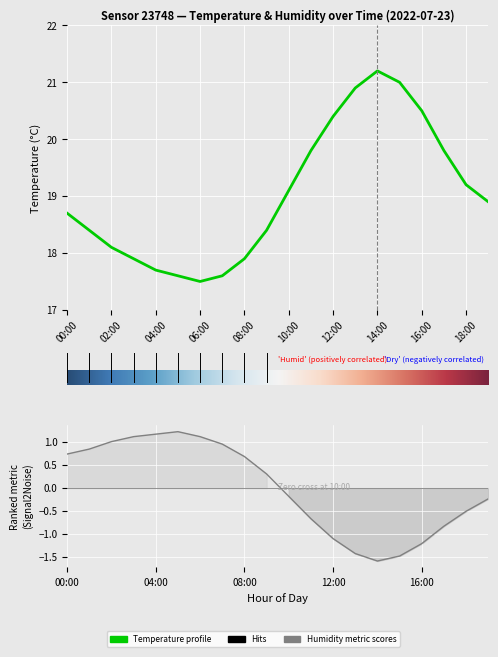

What is the spread (max minus min) of values at 13:00?

22.3